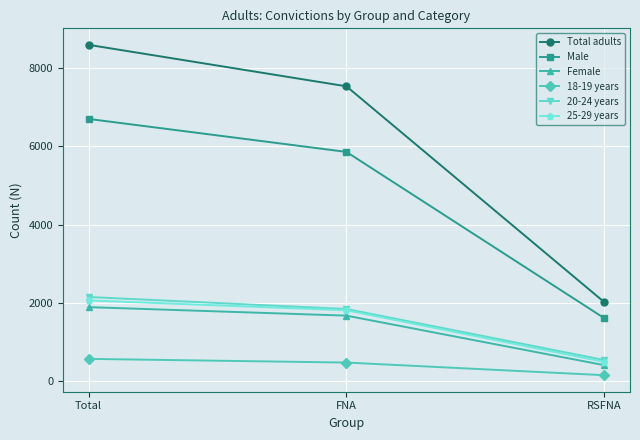

Reading right to left, extract all data points from this chart.

Total adults: RSFNA=2021	FNA=7531	Total=8590
Male: RSFNA=1611	FNA=5856	Total=6698
Female: RSFNA=410	FNA=1675	Total=1892
18-19 years: RSFNA=154	FNA=477	Total=571
20-24 years: RSFNA=542	FNA=1844	Total=2151
25-29 years: RSFNA=494	FNA=1812	Total=2063